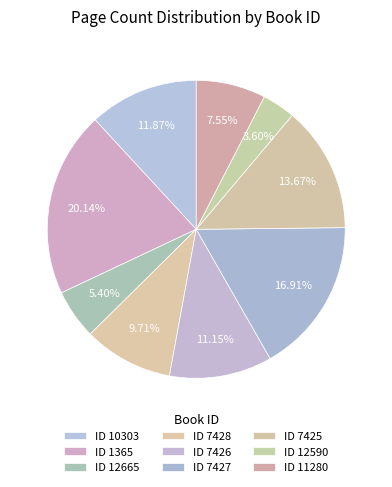

Count the number of slices in the pie.

9